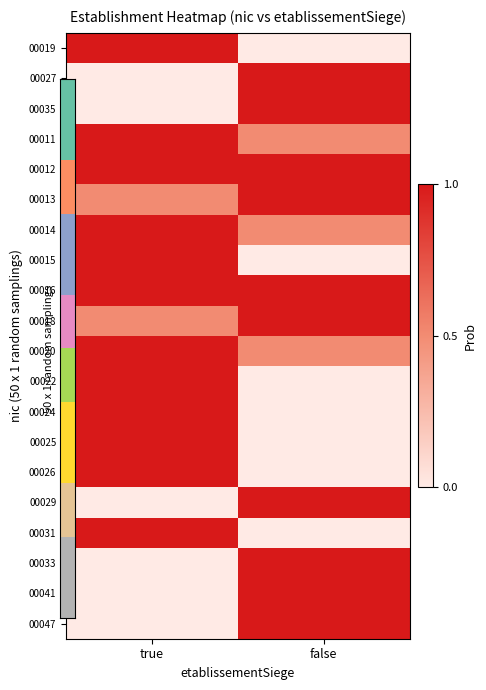

Reading right to left, list all the values displayed in this chart.

00019: false=0.0	true=1.0
00027: false=1.0	true=0.0
00035: false=1.0	true=0.0
00011: false=0.5	true=1.0
00012: false=1.0	true=1.0
00013: false=1.0	true=0.5
00014: false=0.5	true=1.0
00015: false=0.0	true=1.0
00016: false=1.0	true=1.0
00018: false=1.0	true=0.5
00020: false=0.5	true=1.0
00022: false=0.0	true=1.0
00024: false=0.0	true=1.0
00025: false=0.0	true=1.0
00026: false=0.0	true=1.0
00029: false=1.0	true=0.0
00031: false=0.0	true=1.0
00033: false=1.0	true=0.0
00041: false=1.0	true=0.0
00047: false=1.0	true=0.0